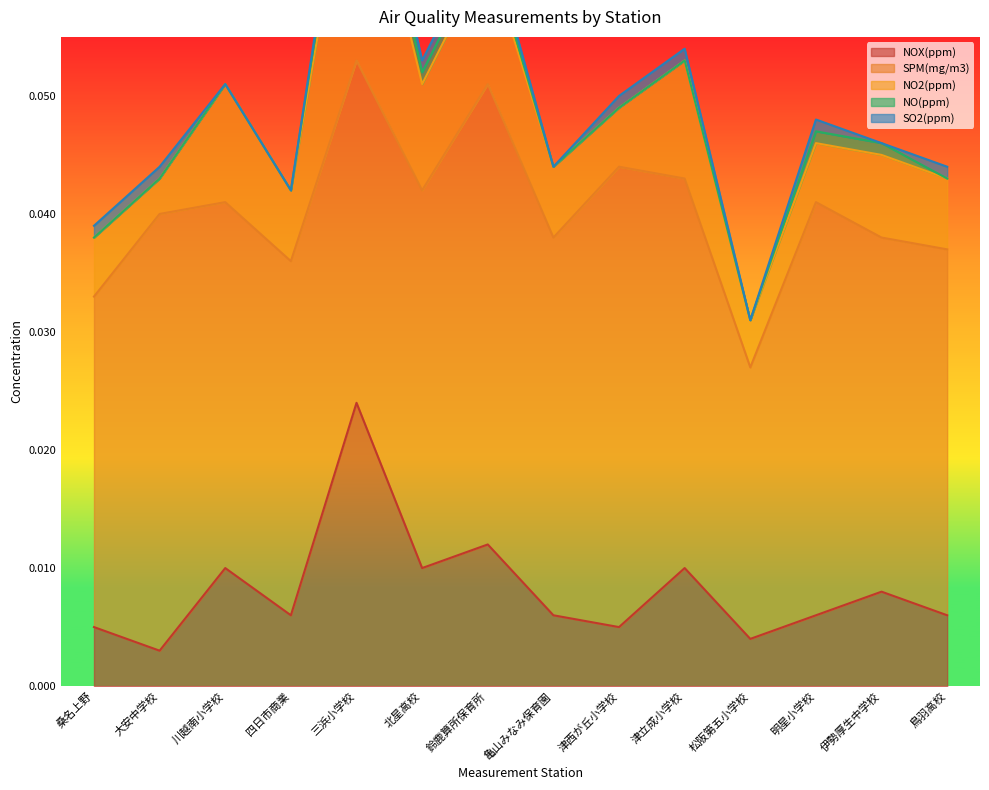

List the series in order of their peak value, highest first.

SPM(mg/m3), NOX(ppm), NO2(ppm), NO(ppm), SO2(ppm)